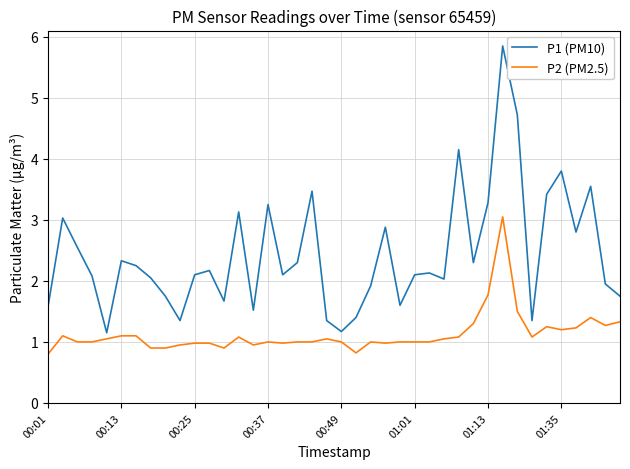

True or false: P2 (PM2.5) and P1 (PM10) cross at least once.

False